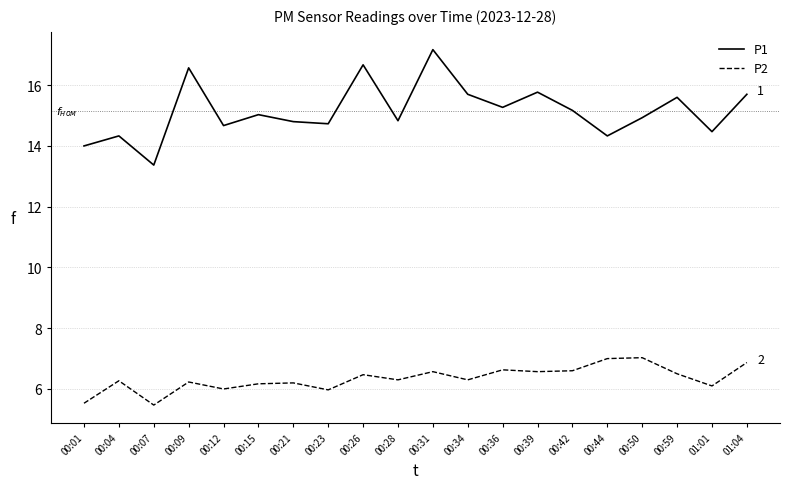

Rank the series by their average value, from highest to lowest.

P1, P2